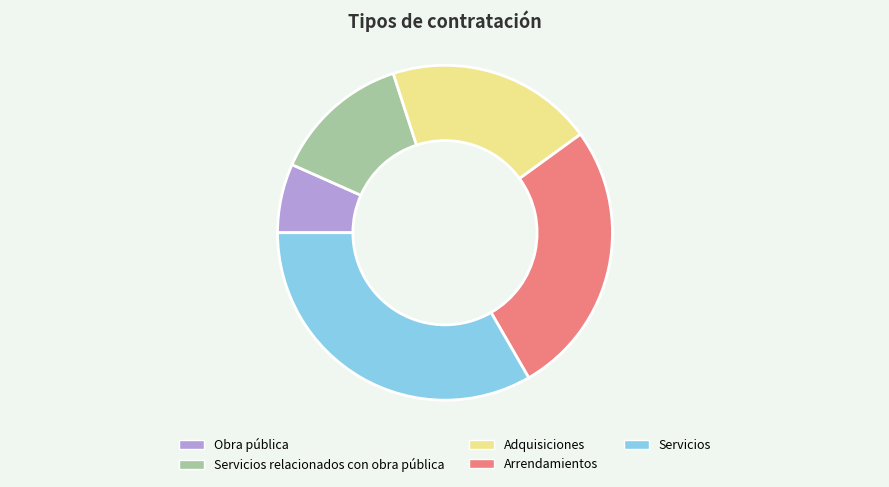

Is it true that Servicios is 33% of the pie?

True